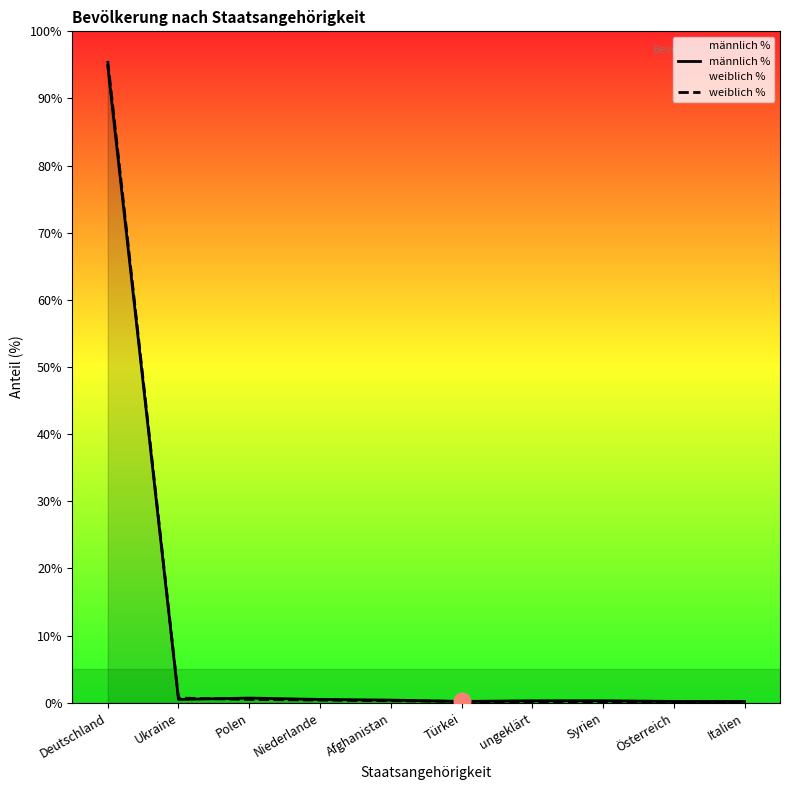

Where do weiblich % and männlich % first cross each other?

Ukraine and Polen